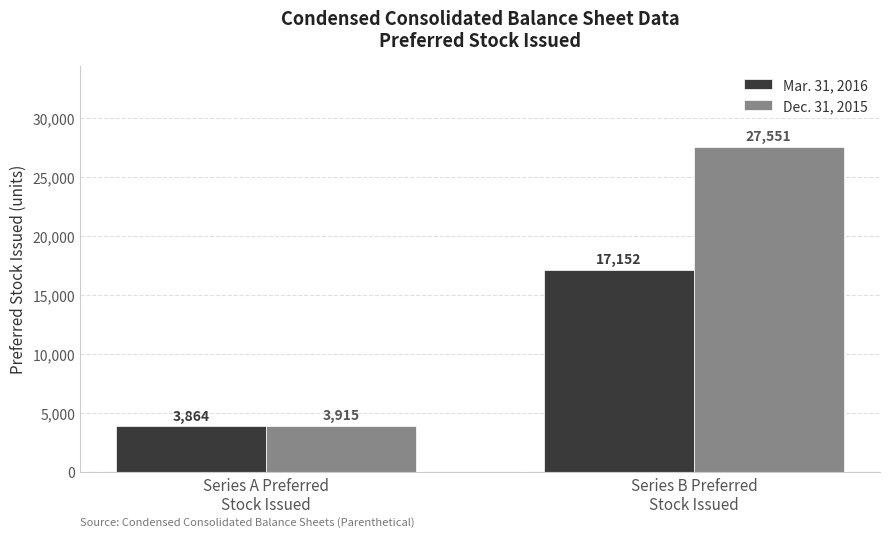

What is the smallest value displayed?

3864